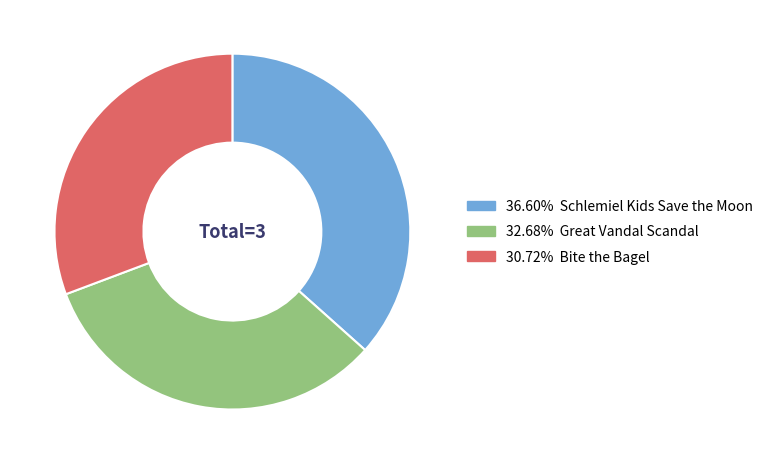

Is there any slice that represents more than half of the pie?

No